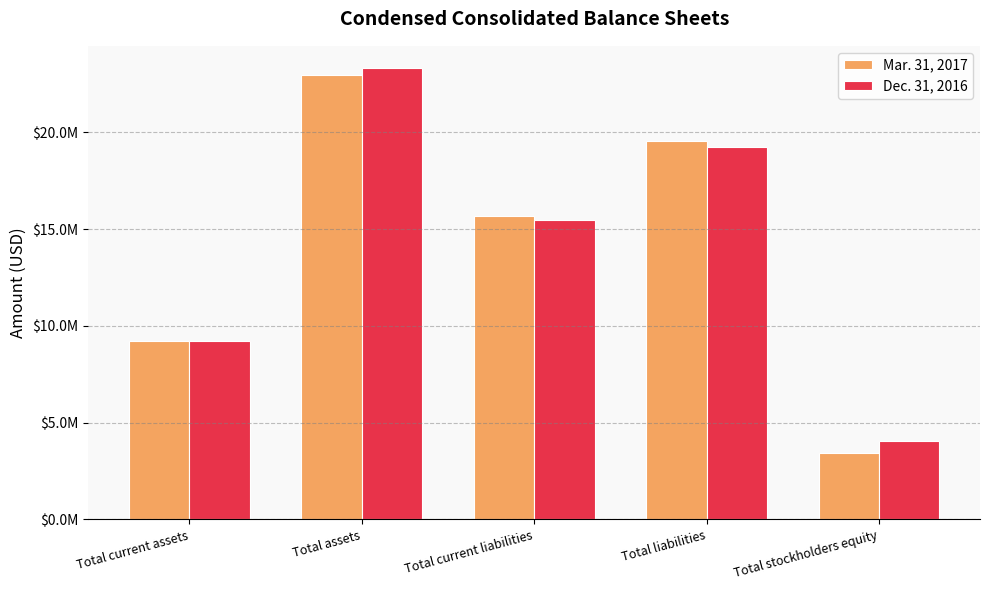

What are all the series names shown in the legend?

Mar. 31, 2017, Dec. 31, 2016